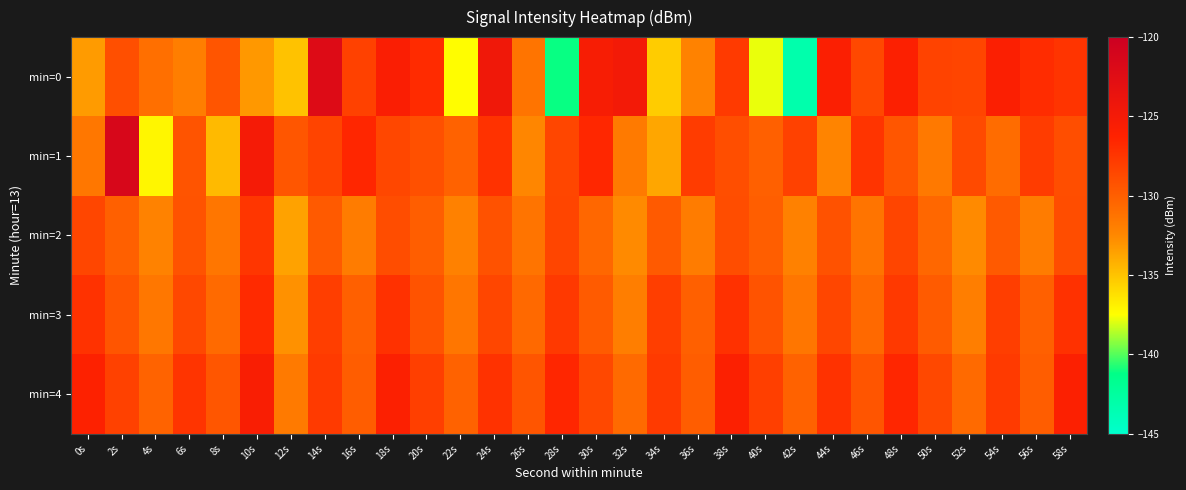

What is the minimum value shown in the chart?

-143.2